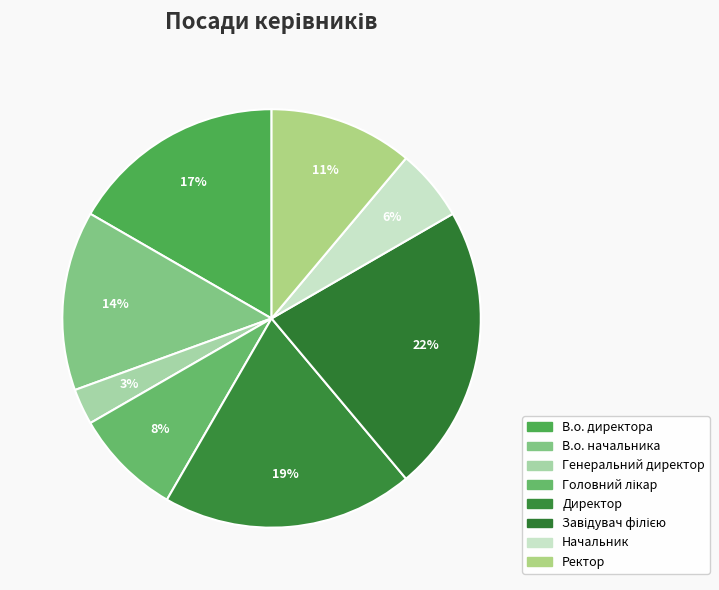

What portion of the pie excludes Начальник?

94.4%